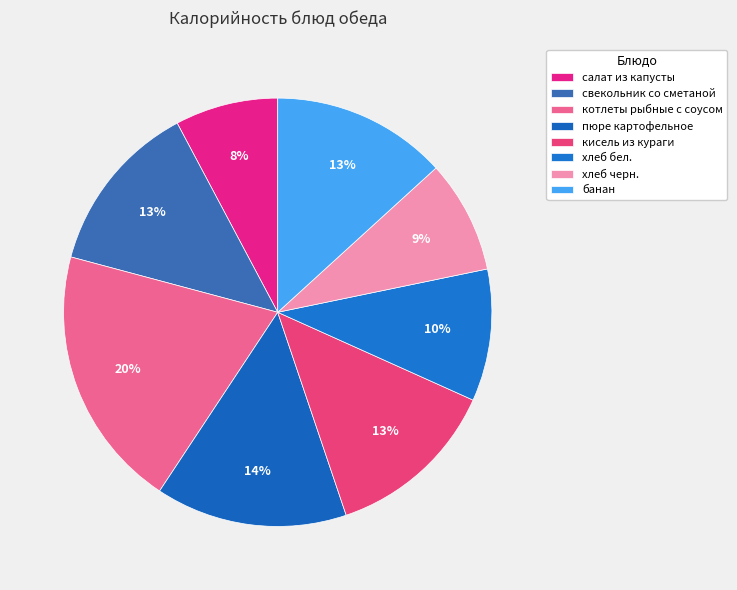

Which slice is the largest?

котлеты рыбные с соусом